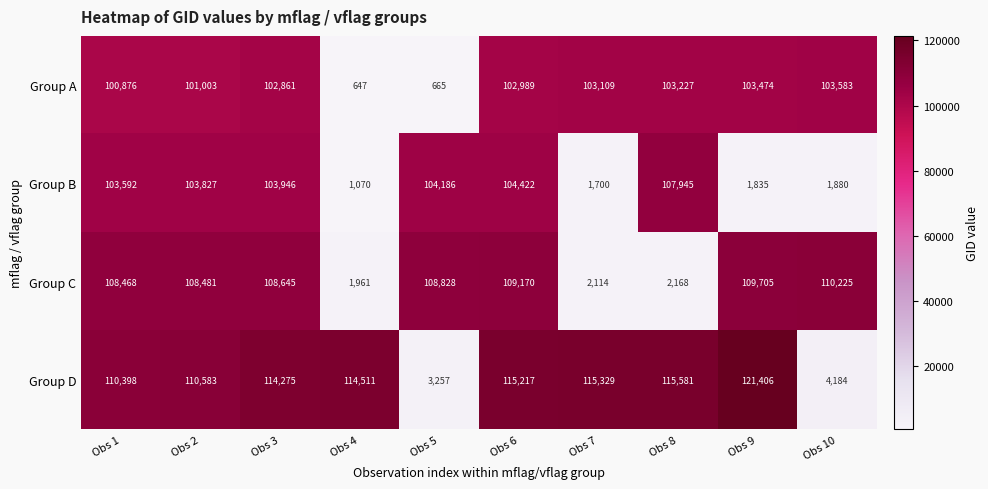

Between Obs 1 and Obs 8, which series saw the biggest shift?

Group C